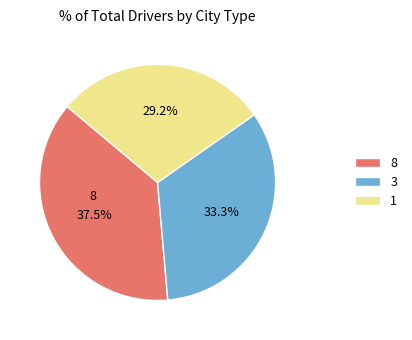

How many slices are in this pie chart?

3